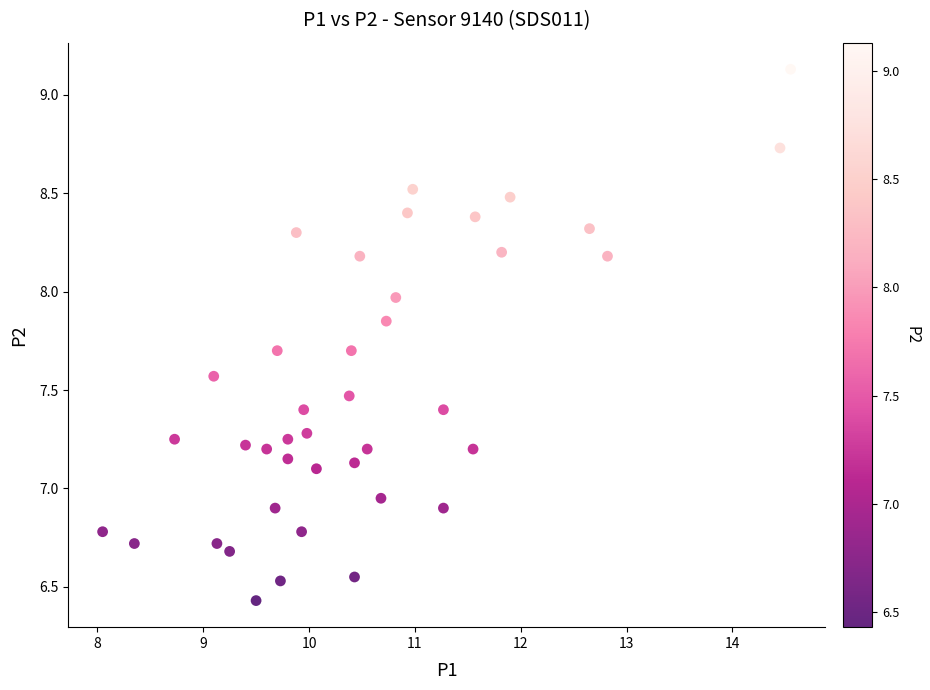

What is the range of Y values (max minus min)?

2.7